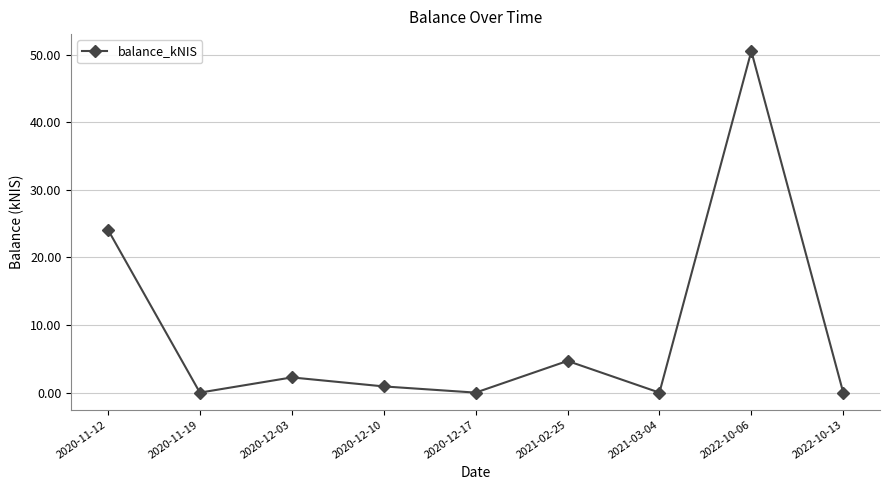

What is the difference between the second highest and second lowest values?

24.1